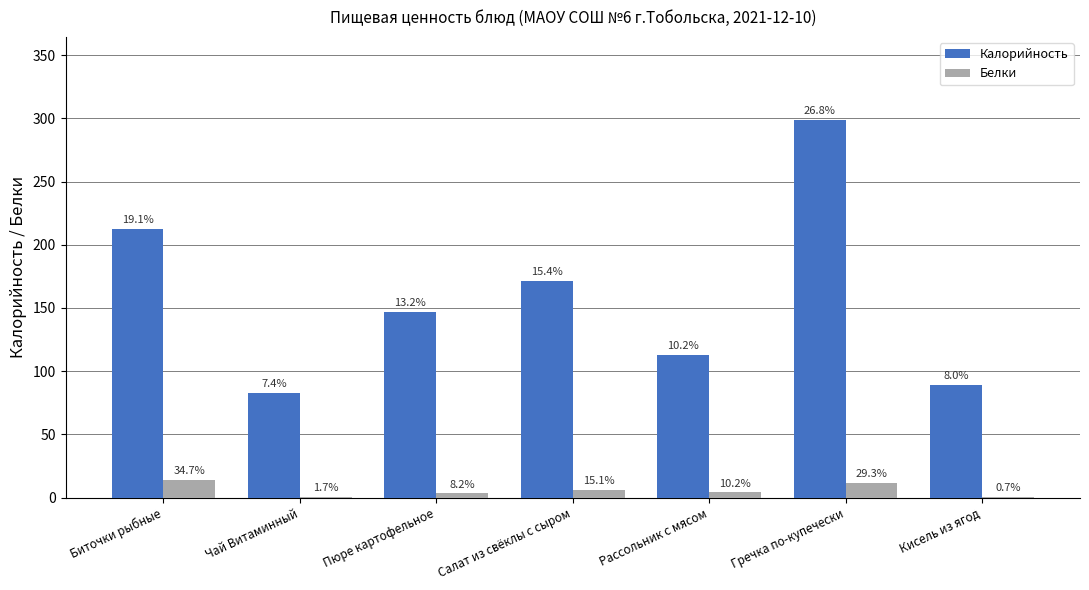

Does the chart contain stacked bars?

No